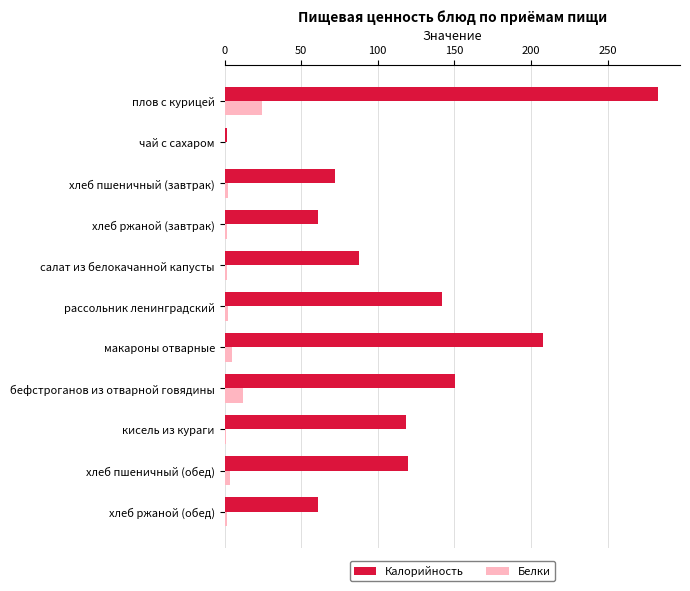

Between салат из белокачанной капусты and макароны отварные, which series saw the biggest shift?

Калорийность